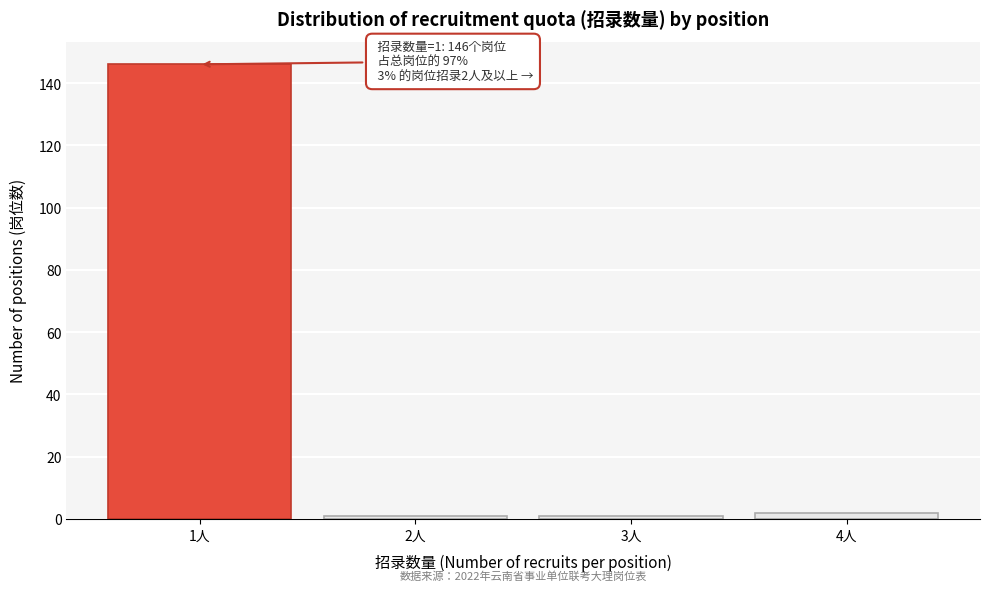

Reading left to right, list all the values displayed in this chart.

1人=146	2人=1	3人=1	4人=2